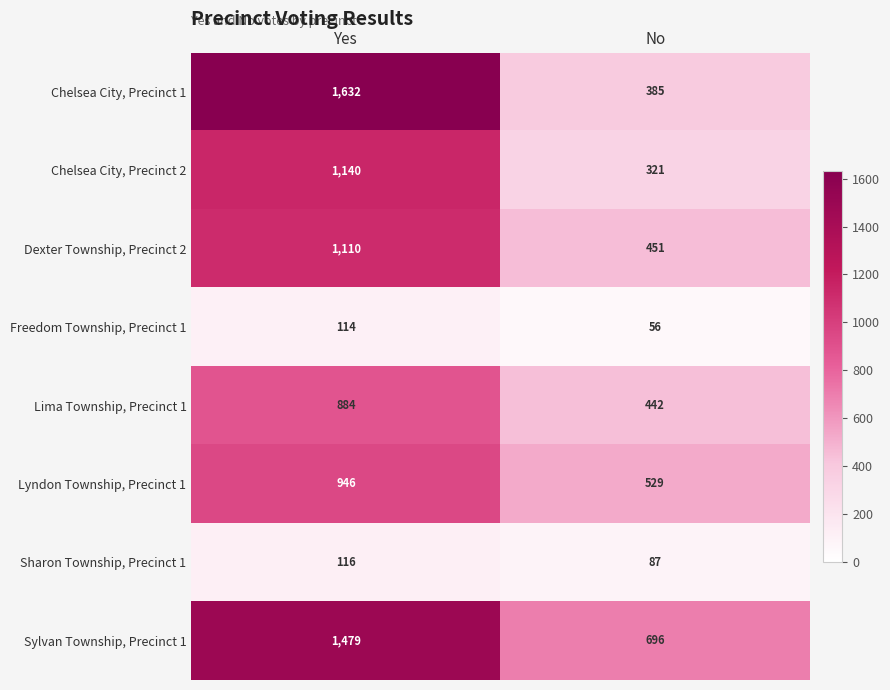

What is the difference between the maximum and minimum values in the Lima Township, Precinct 1 series?

442